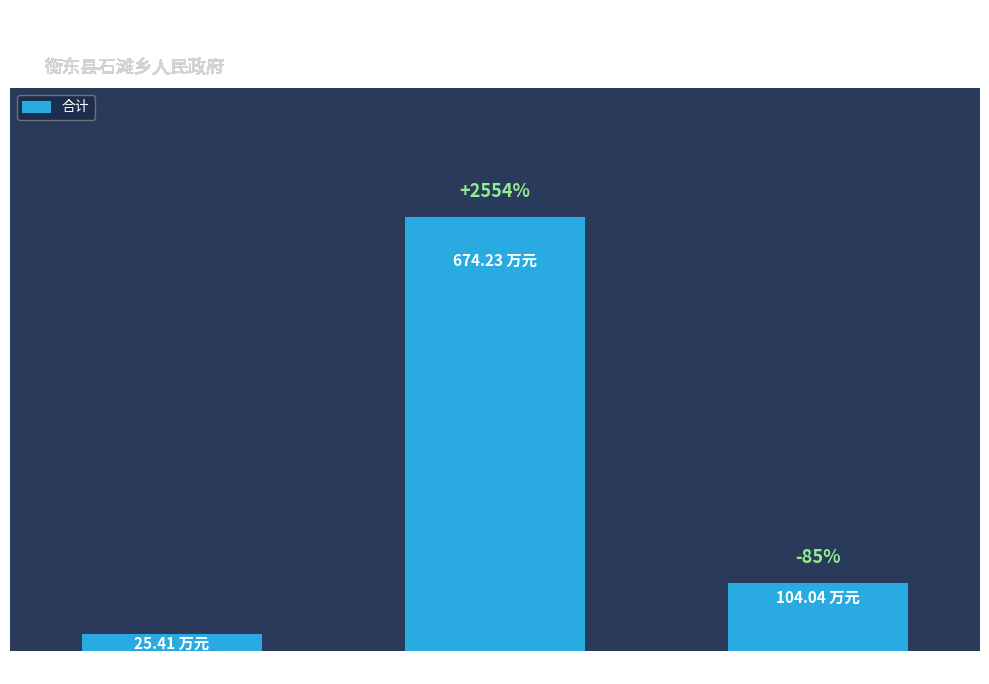

List the labels in order of value, largest first.

工资福利支出, 商品和服务支出, 对个人和家庭的补助